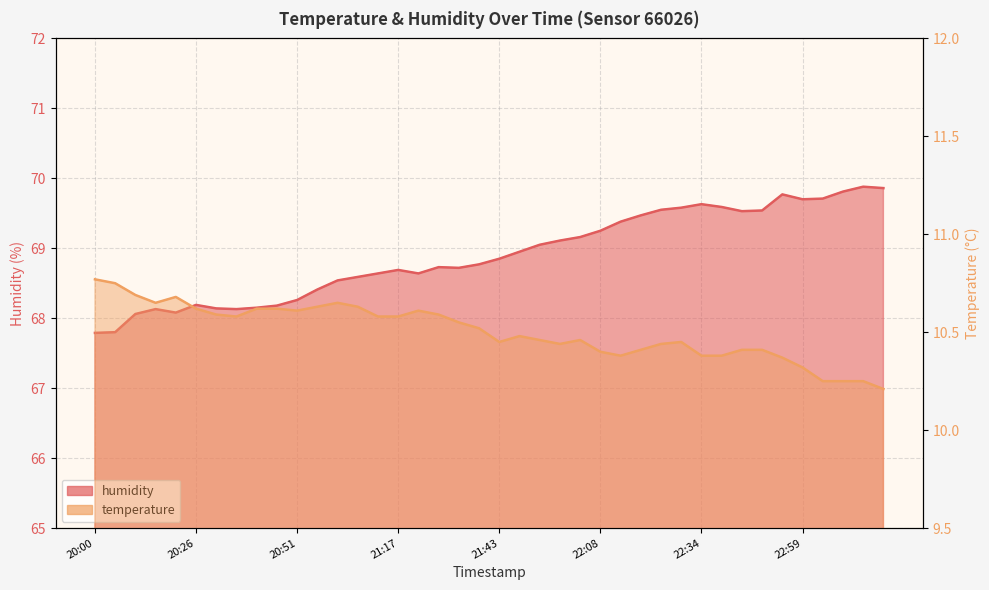

Which series has the widest spread of values?

humidity